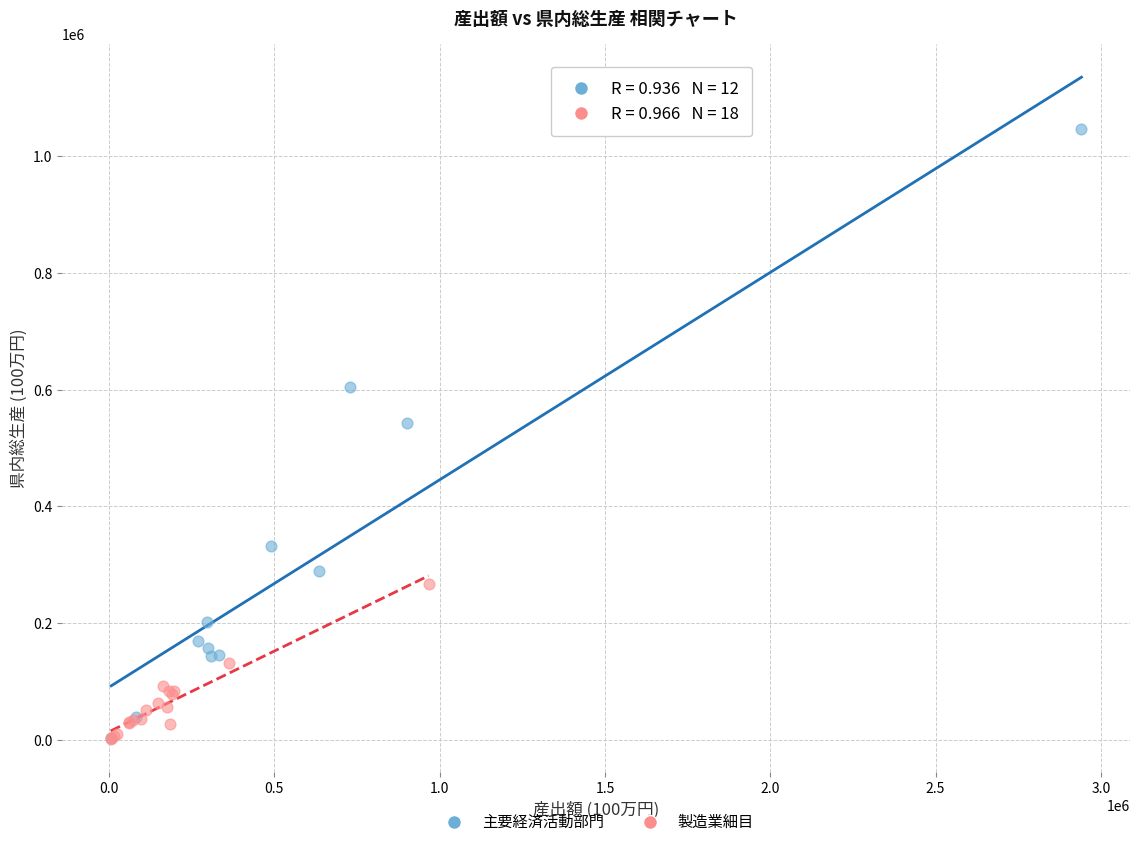

Which series has the largest Y range (max minus min)?

主要経済活動部門